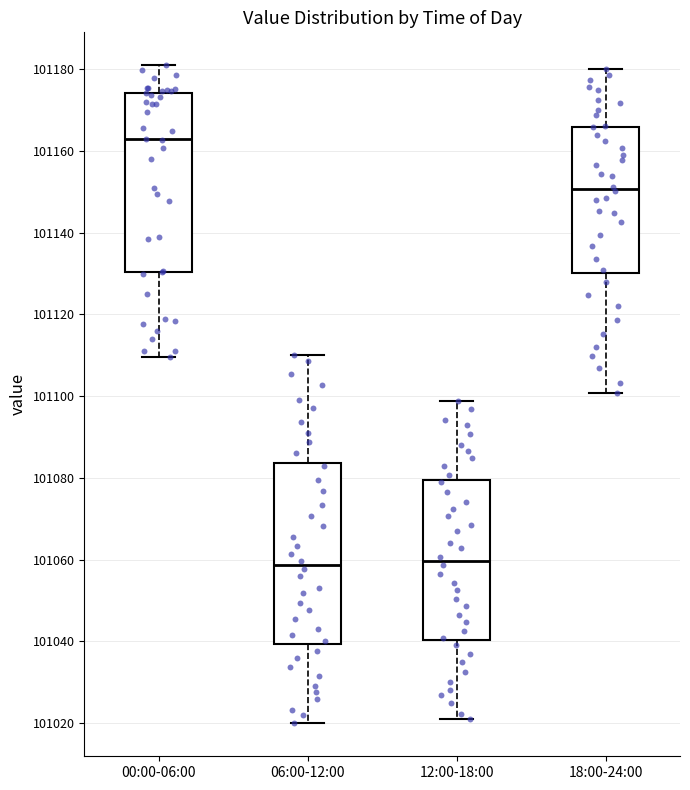

Reading left to right, read every box against the y-axis: the position of its median line, the range the box covers, and the ends of its whiskers. The values are not printed on the chart, so give them approximately, as read against the axis.

00:00-06:00: median 101162, box 101130 to 101174, whiskers 101110 to 101180
06:00-12:00: median 101058, box 101040 to 101084, whiskers 101020 to 101110
12:00-18:00: median 101060, box 101040 to 101080, whiskers 101020 to 101098
18:00-24:00: median 101150, box 101130 to 101166, whiskers 101100 to 101180